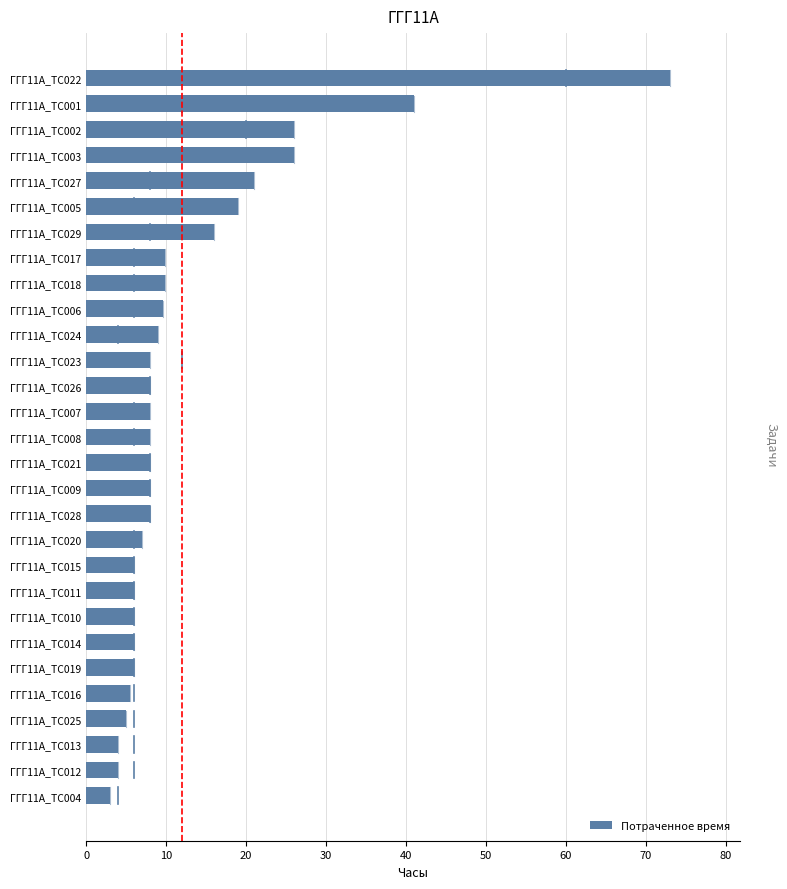

Which label corresponds to the largest value in the chart?

ГГГ11А_ТС022